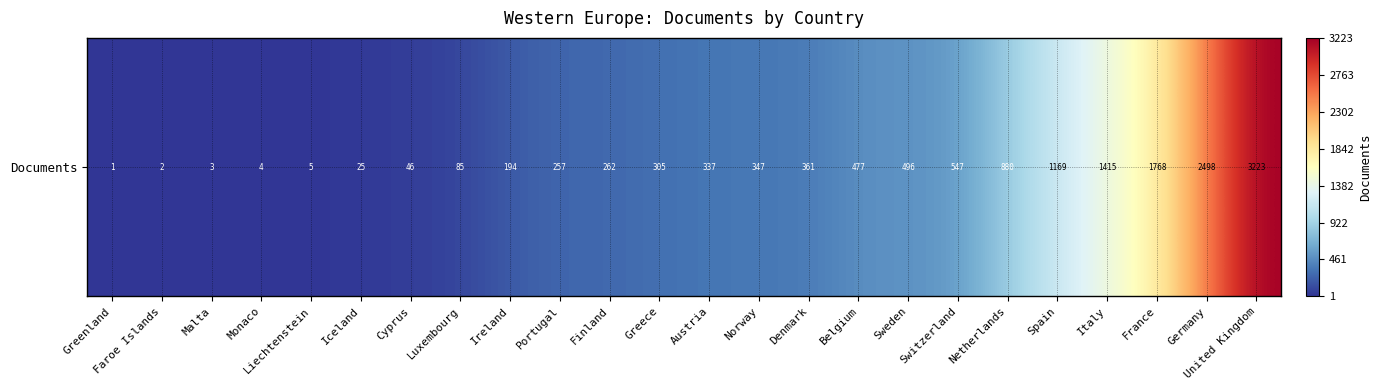

What is the sum of the values at Greece and France?

2073